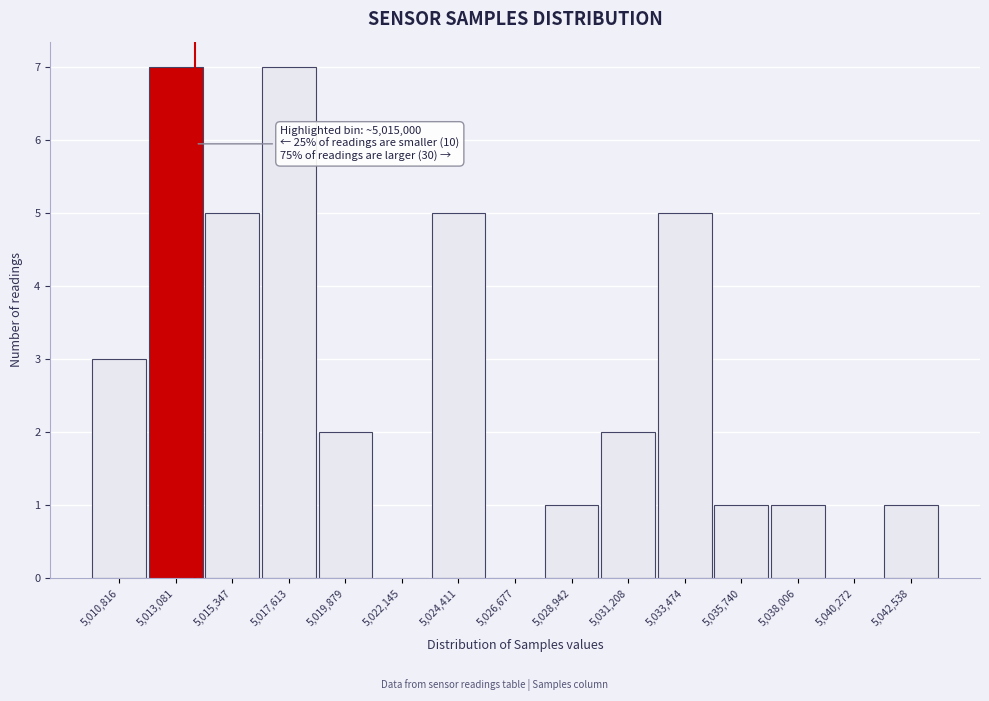

Reading left to right, what are all the values shown in this chart?

5,010,816=3	5,013,081=7	5,015,347=5	5,017,613=7	5,019,879=2	5,022,145=0	5,024,411=5	5,026,677=0	5,028,942=1	5,031,208=2	5,033,474=5	5,035,740=1	5,038,006=1	5,040,272=0	5,042,538=1